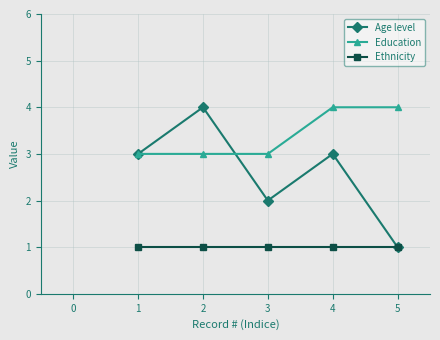

What is the value of the Ethnicity point at the 5th from the left?

1